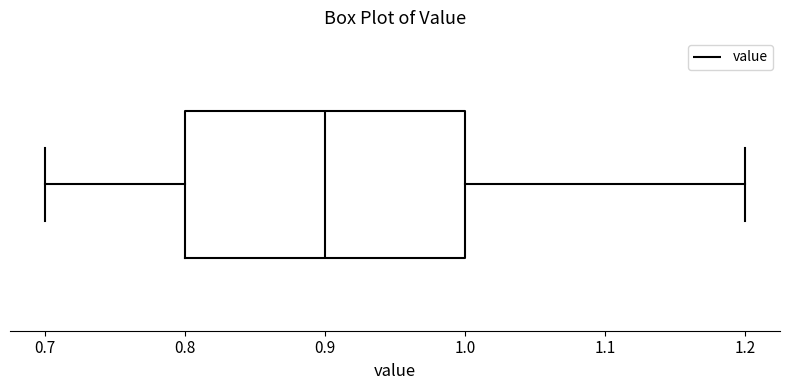

Read this box plot against the x-axis: the position of the median line, the range covered by the box, and the ends of both whiskers. The values are not printed on the chart, so give them approximately, as read against the axis.

median 0.9, box 0.8 to 1.0, whiskers 0.7 to 1.2